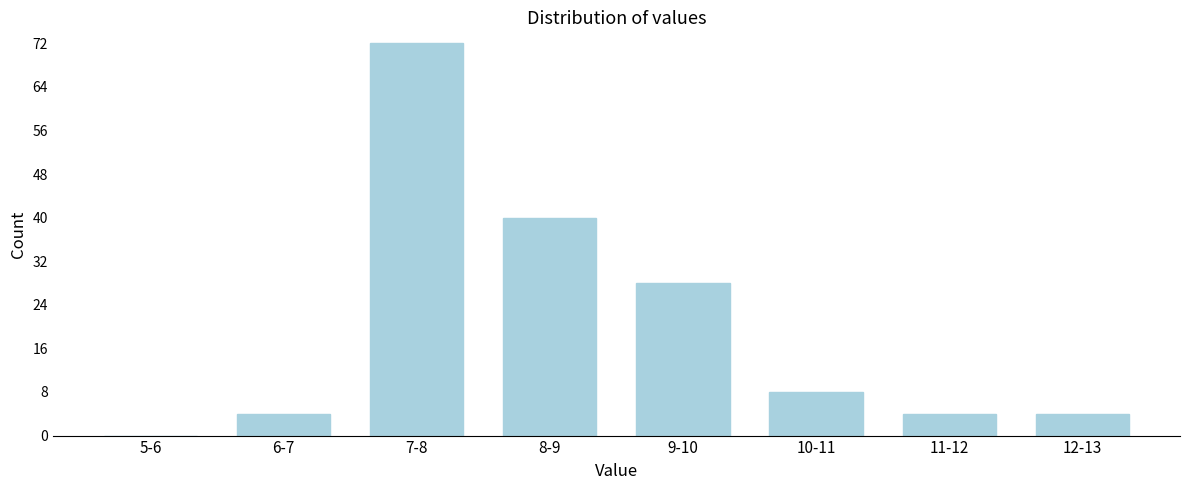

Reading left to right, list all the values displayed in this chart.

5-6=0	6-7=4	7-8=72	8-9=40	9-10=28	10-11=8	11-12=4	12-13=4